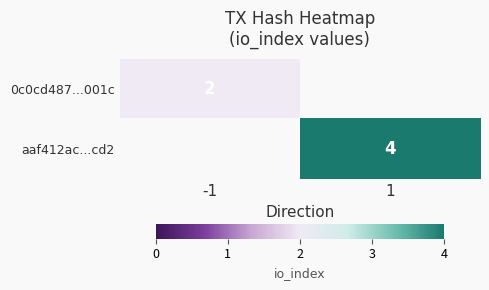

The value of aaf412ac...cd2 at 1 is 6. True or false?

False